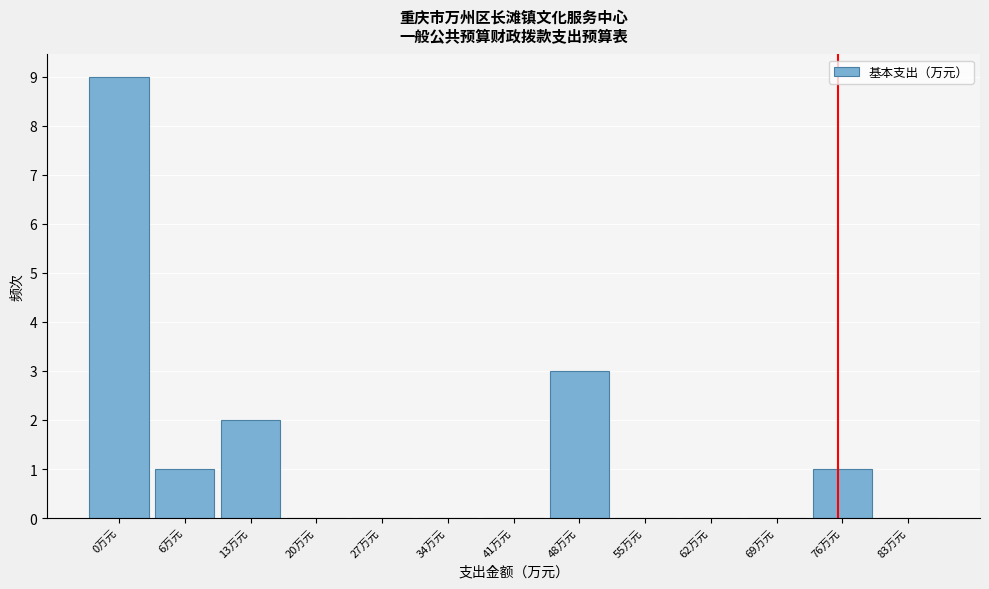

Reading left to right, what are all the values shown in this chart?

0万元=9	6万元=1	13万元=2	20万元=0	27万元=0	34万元=0	41万元=0	48万元=3	55万元=0	62万元=0	69万元=0	76万元=1	83万元=0